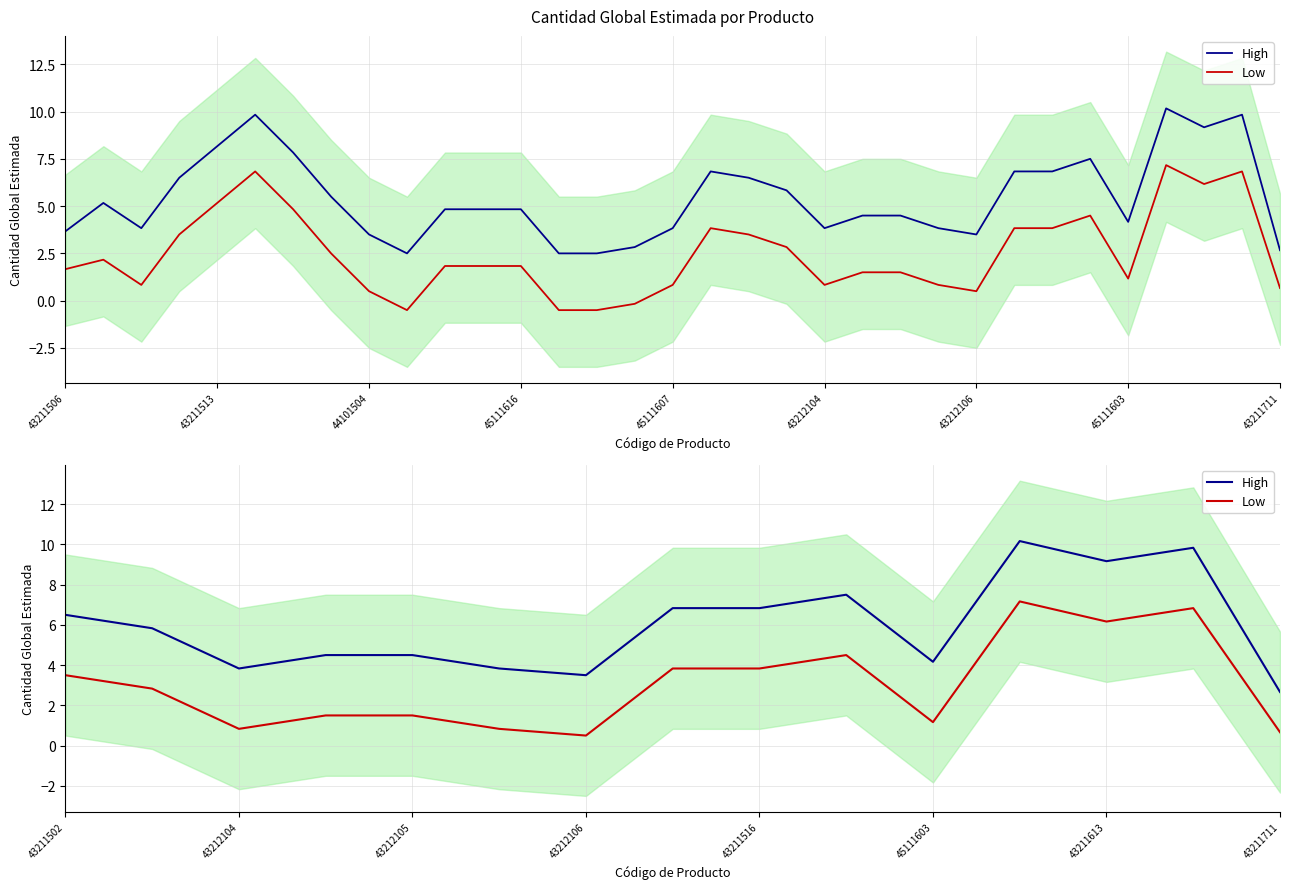

Is this an area chart (filled region under the line)?

No